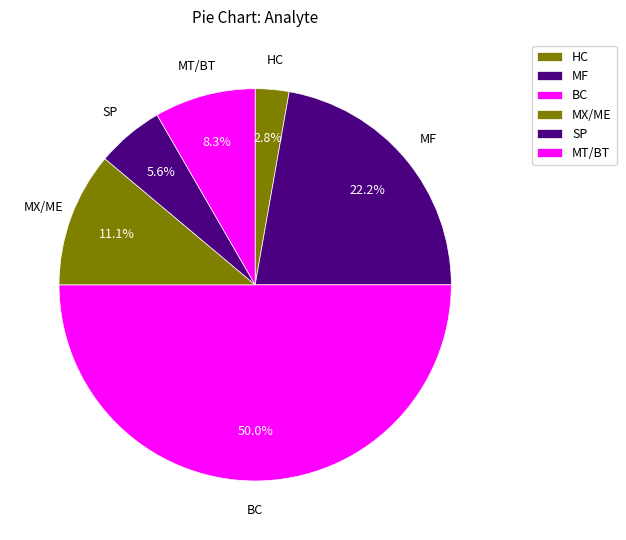

Is there any slice that represents more than half of the pie?

No